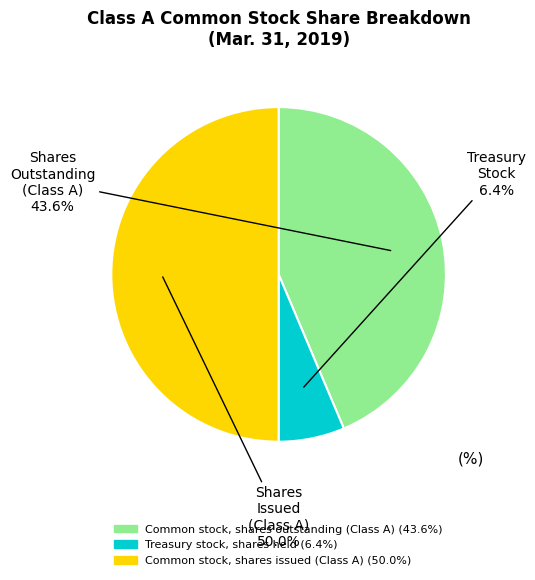

To the nearest percent, what is the difference between the largest and smallest slice percentages?

44%